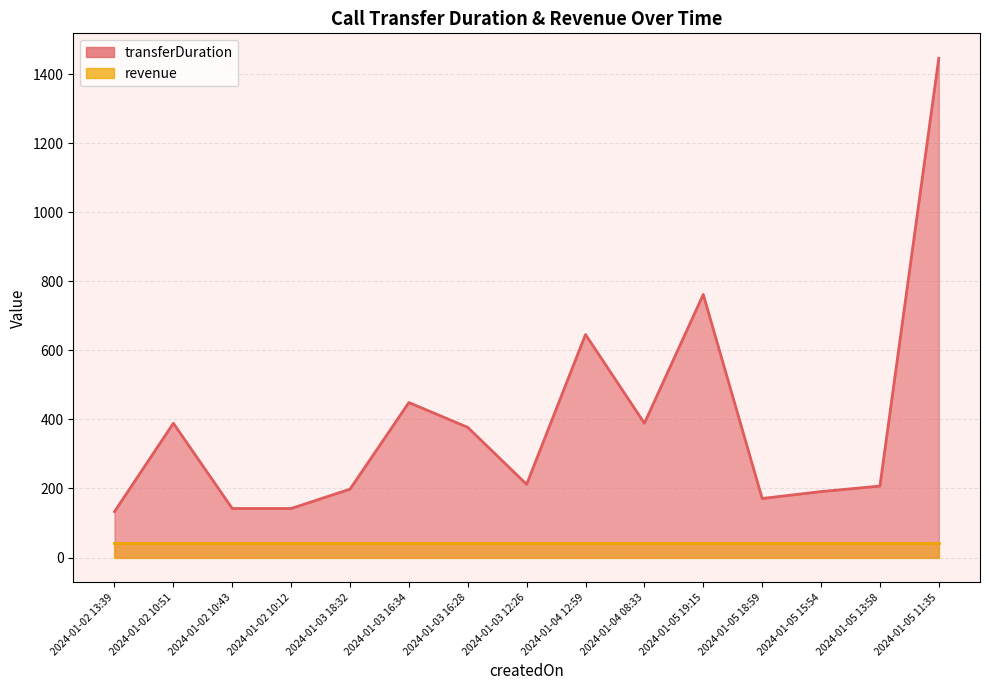

List the labels in order of value, smallest first.

2024-01-02 13:39, 2024-01-02 10:43, 2024-01-02 10:12, 2024-01-05 18:59, 2024-01-05 15:54, 2024-01-03 18:32, 2024-01-05 13:58, 2024-01-03 12:26, 2024-01-03 16:28, 2024-01-02 10:51, 2024-01-04 08:33, 2024-01-03 16:34, 2024-01-04 12:59, 2024-01-05 19:15, 2024-01-05 11:35